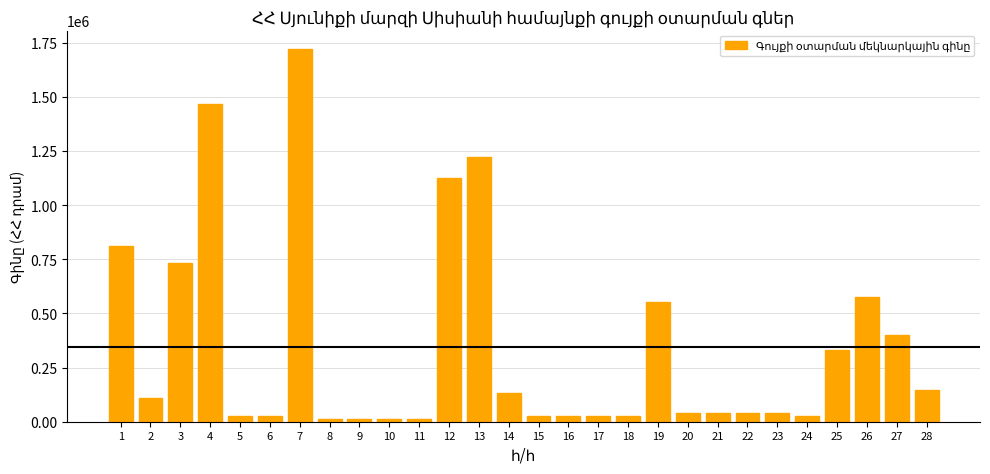

What is the maximum value shown in the chart?

1721000